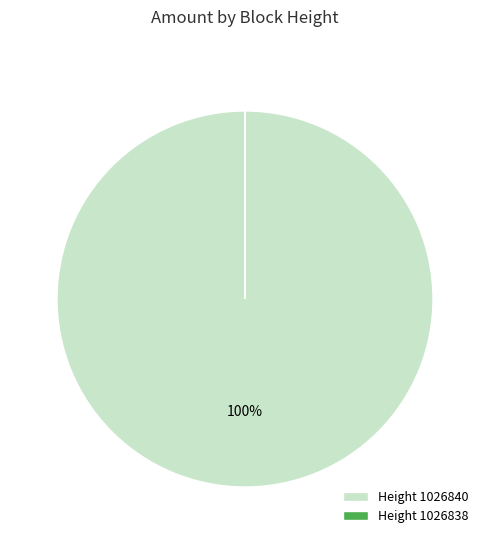

Is it true that Height 1026840 is 100% of the pie?

True